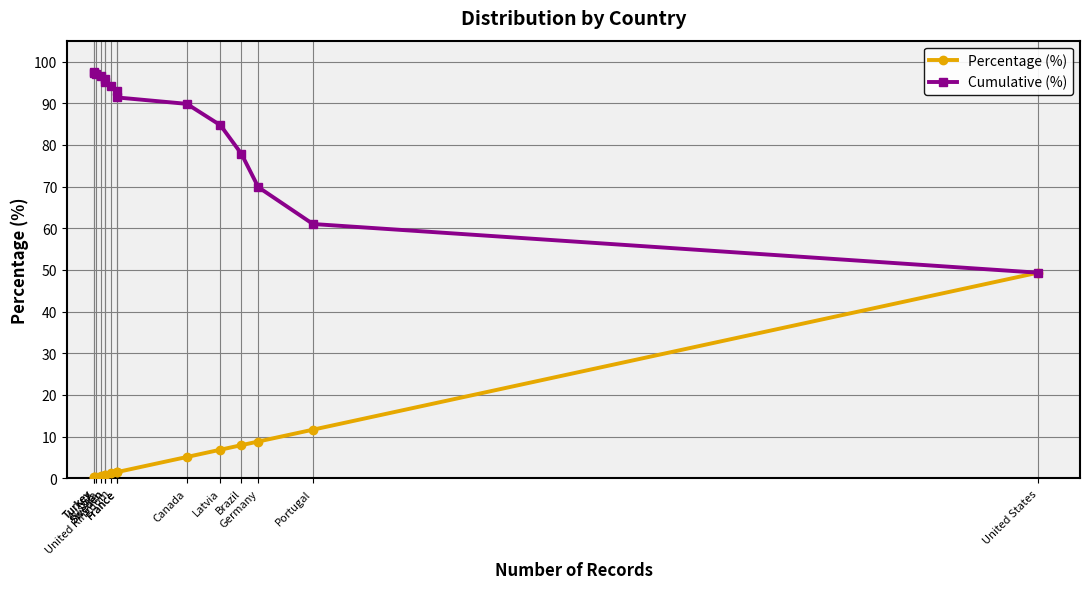

What is the difference between the maximum and minimum values in the Cumulative (%) series?

48.3